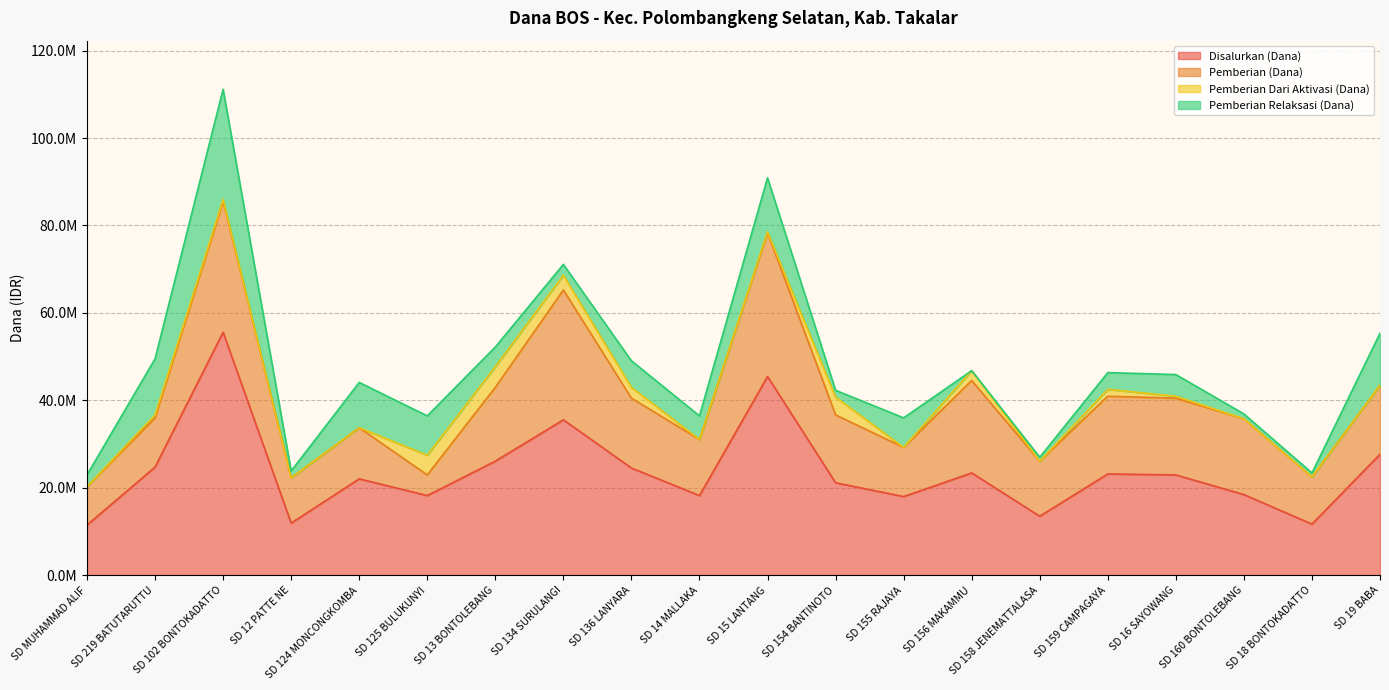

What is the label of the 5th point from the right?

SD 159 CAMPAGAYA